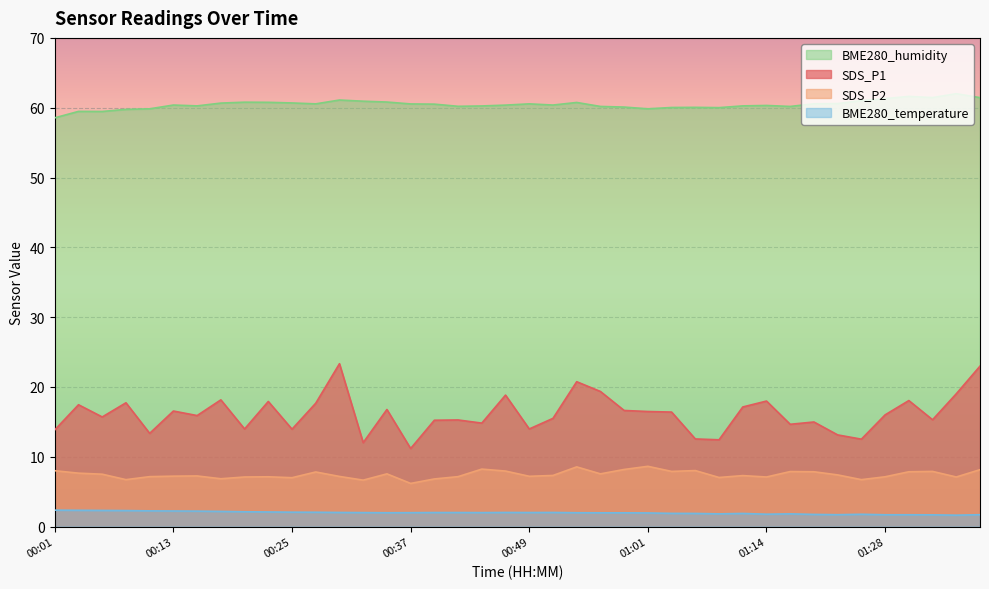

True or false: SDS_P1 and BME280_temperature cross at least once.

False